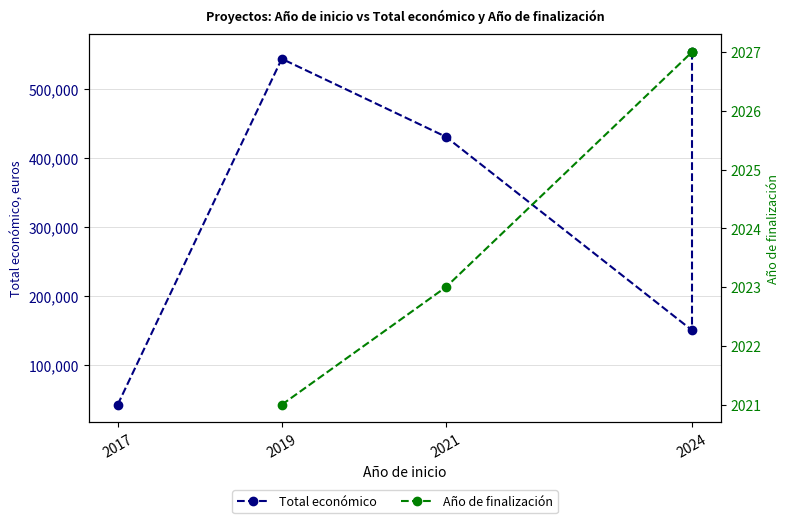

Which category has the highest value across all series?

2024